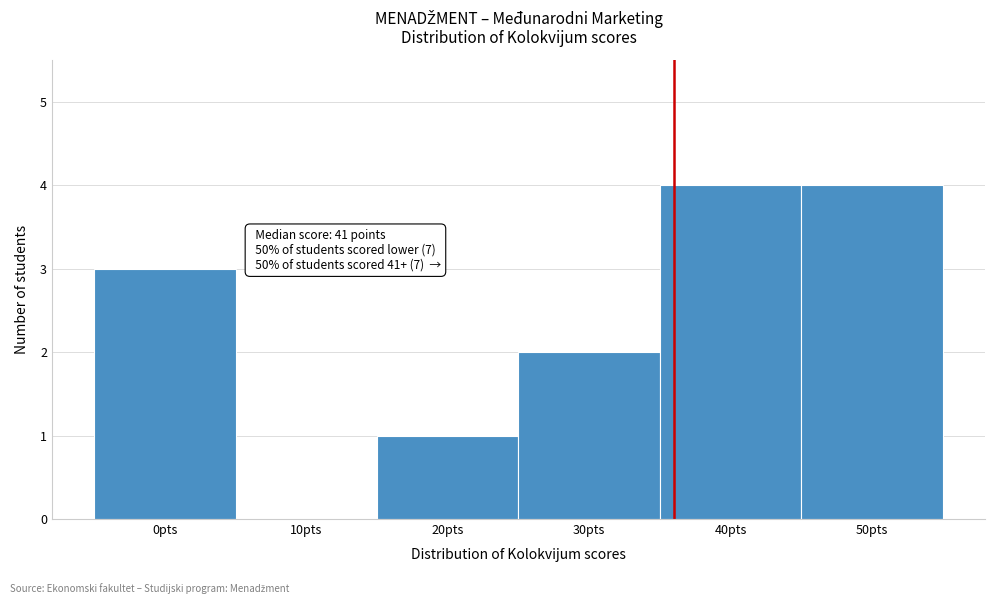

Reading right to left, extract all data points from this chart.

50pts=4	40pts=4	30pts=2	20pts=1	10pts=0	0pts=3